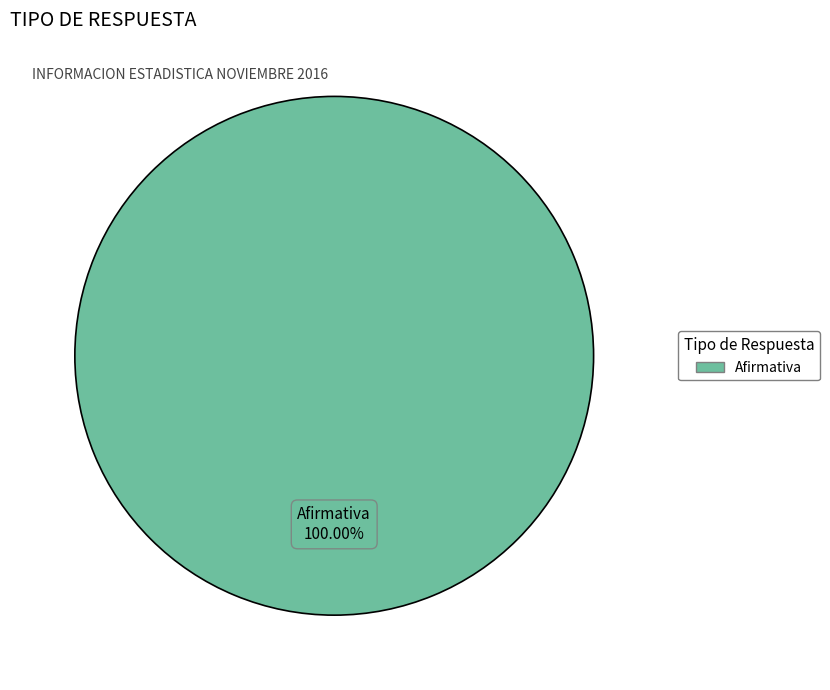

Is there a majority slice in this chart?

Yes